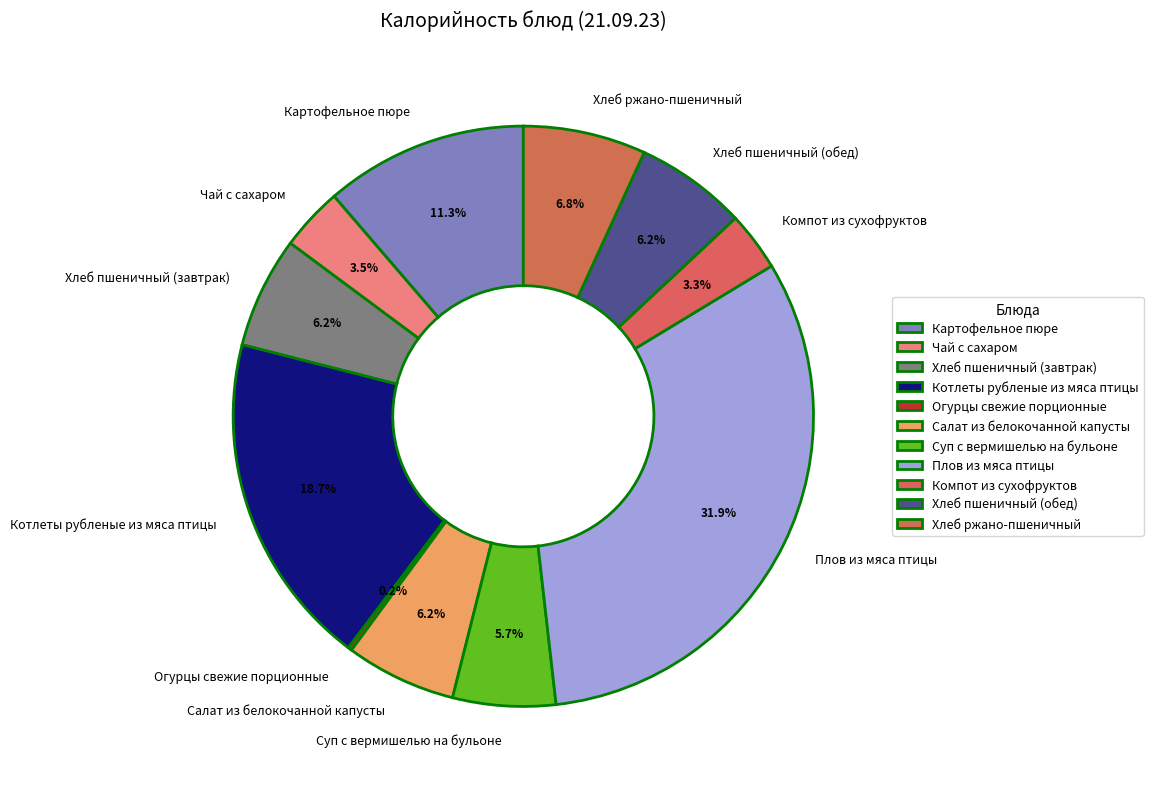

The Хлеб пшеничный (обед) slice represents 1% of the pie. True or false?

False